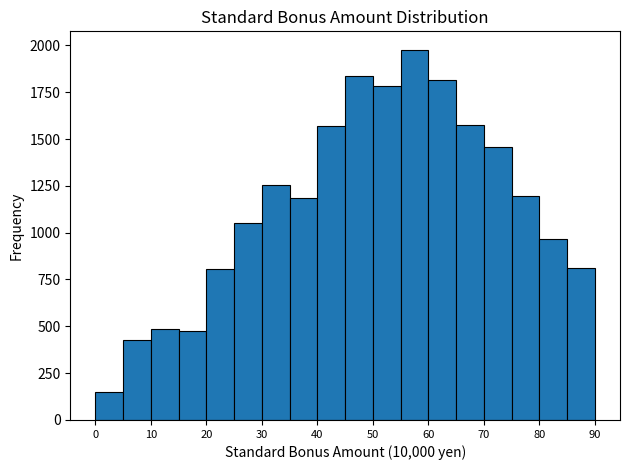

Reading left to right, list every bar in this chart as the range it spans on the x-axis followed by its height. The values are not printed on the chart, so give them approximately, as read against the axis.

0 to 5: 150
5 to 10: 450
10 to 15: 500
15 to 20: 500
20 to 25: 800
25 to 30: 1050
30 to 35: 1250
35 to 40: 1200
40 to 45: 1550
45 to 50: 1850
50 to 55: 1800
55 to 60: 2000
60 to 65: 1800
65 to 70: 1600
70 to 75: 1450
75 to 80: 1200
80 to 85: 950
85 to 90: 800